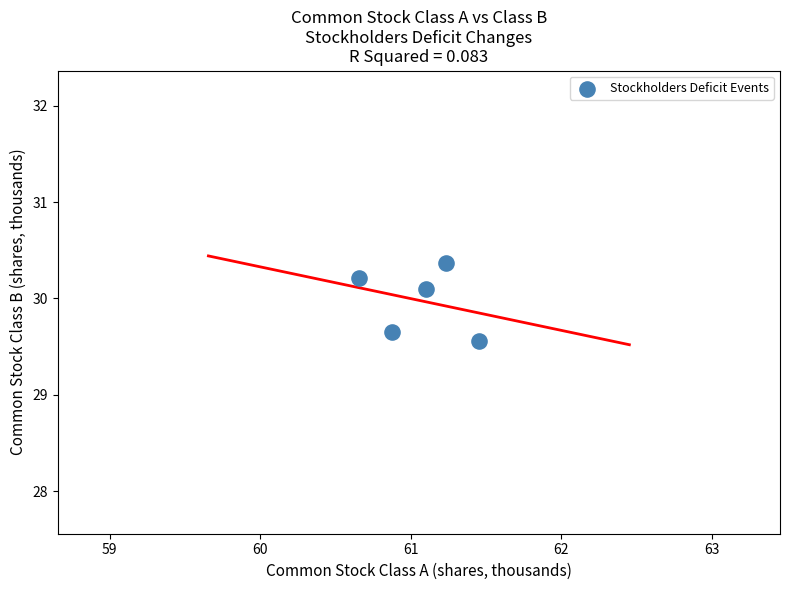

What Y value in the scatter plot is closest to 29?

29.6